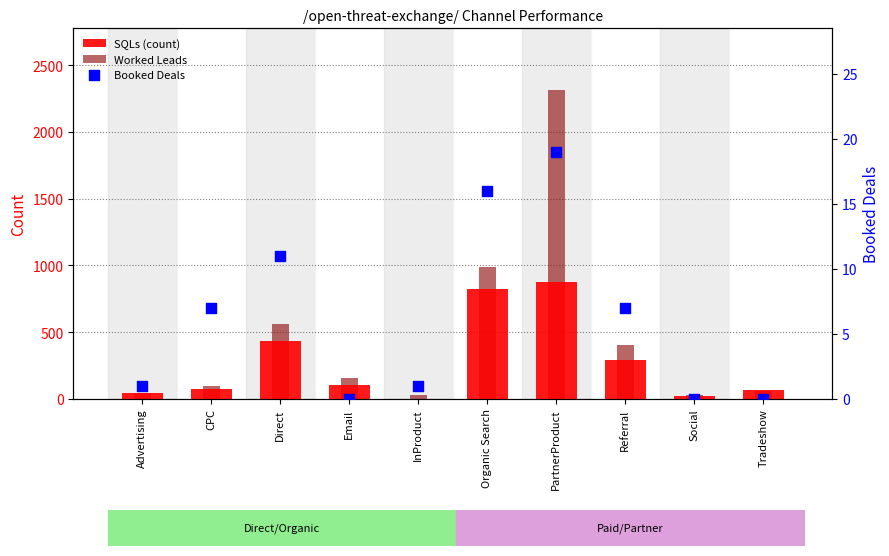

Which series has the largest Y range (max minus min)?

Worked Leads